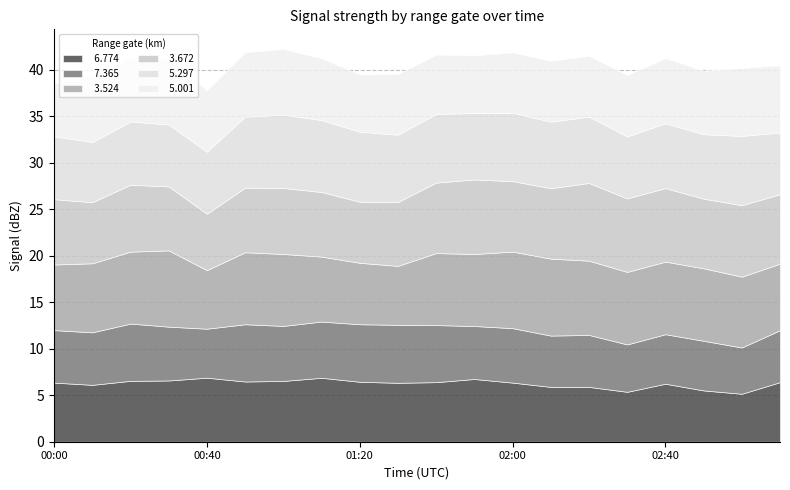

At 02:00, list the series in order from smallest to largest.

  7.365,   6.774,   5.001,   5.297,   3.672,   3.524